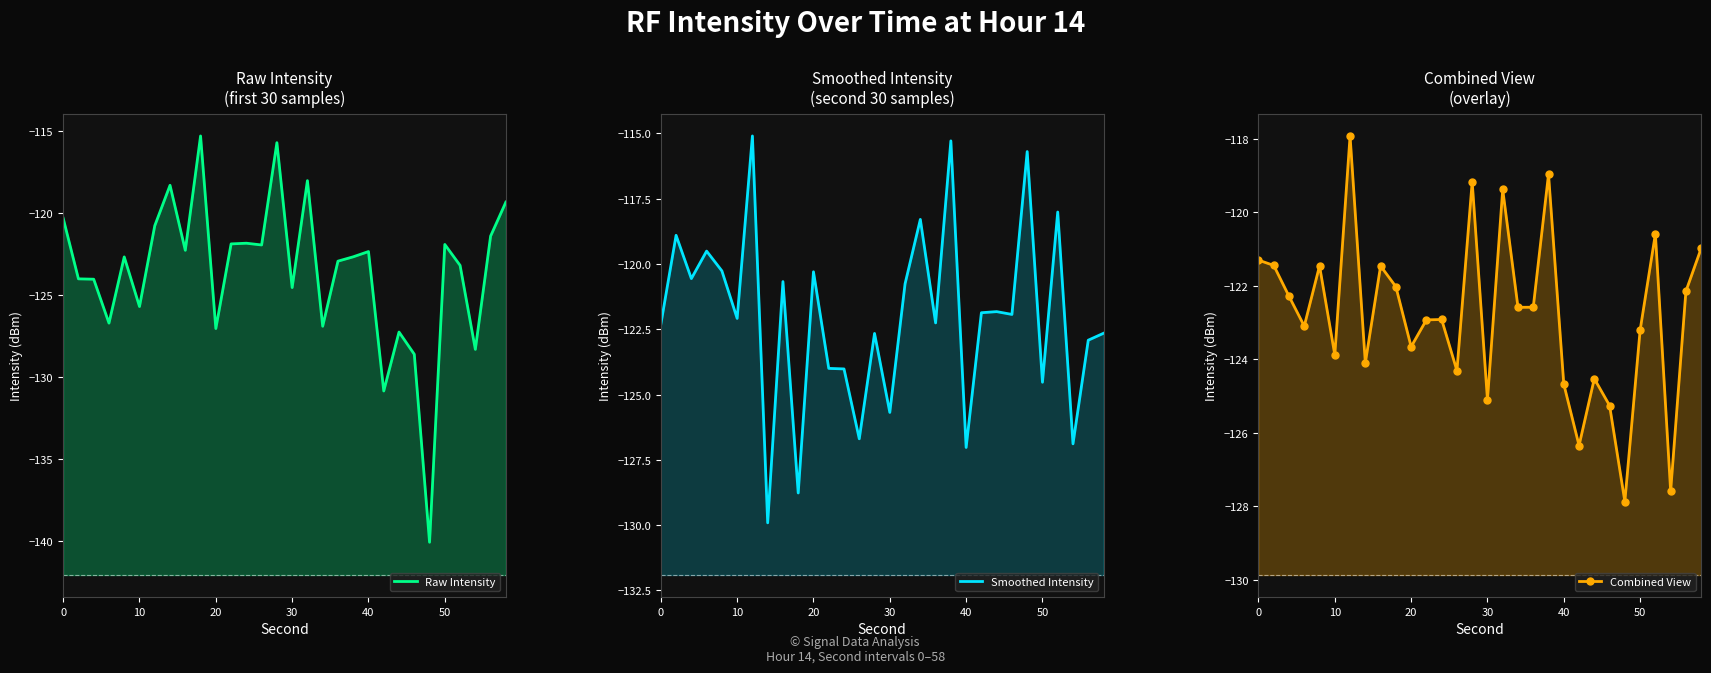

In Smoothed Intensity, how many points are higher than both neighbors (excluding endpoints)?

11